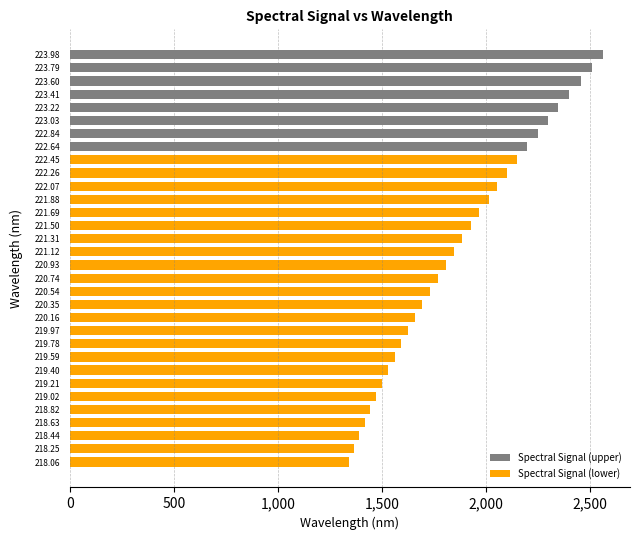

How many values in the Spectral Signal (upper) series are below 2400?

4